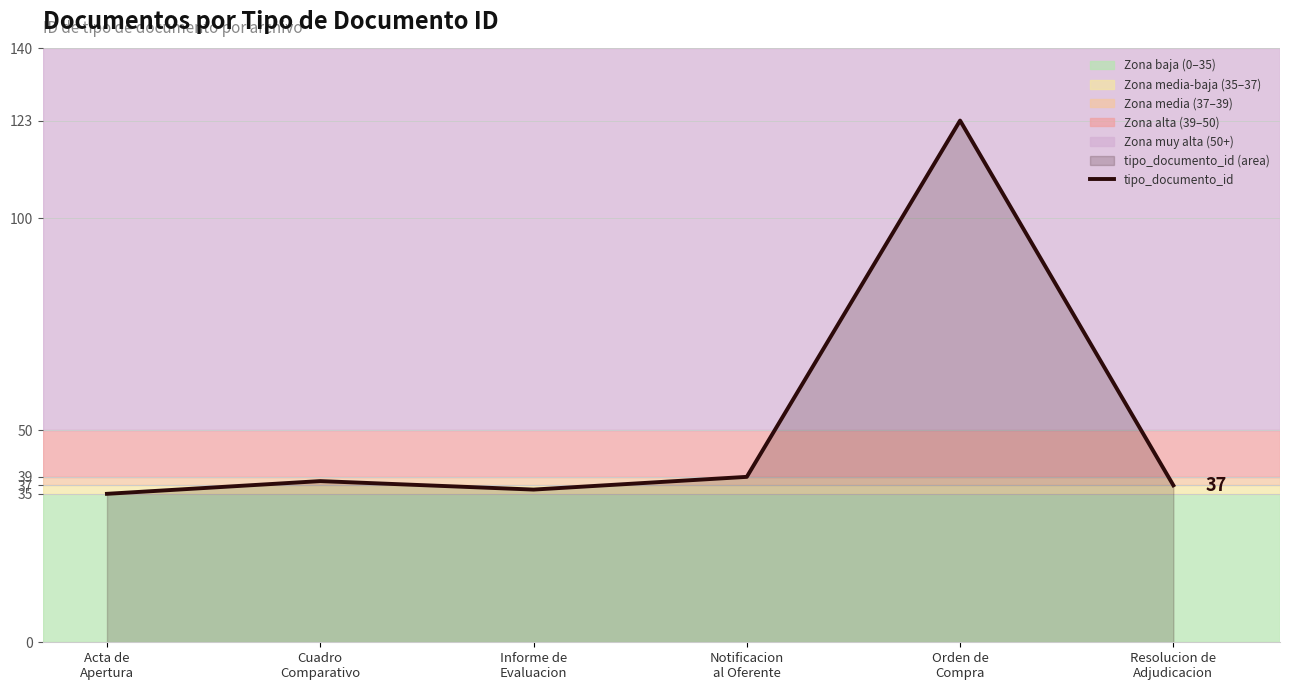

What is the label of the 4th point from the left?

Notificacion
al Oferente